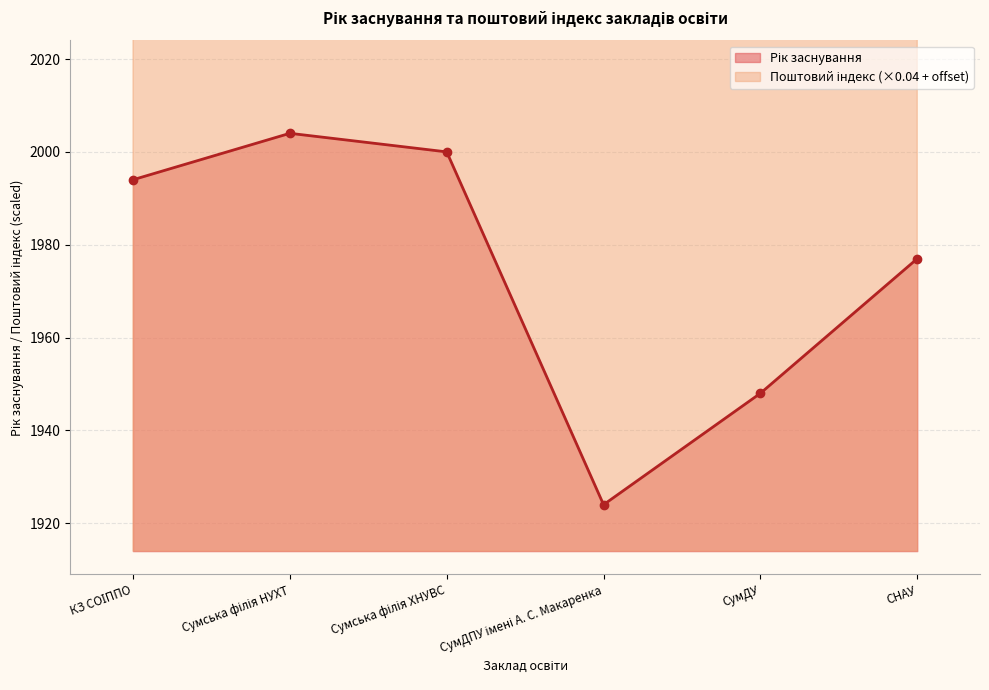

At СНАУ, list the series in order from smallest to largest.

Рік заснування, Поштовий індекс (місцезнаходження)